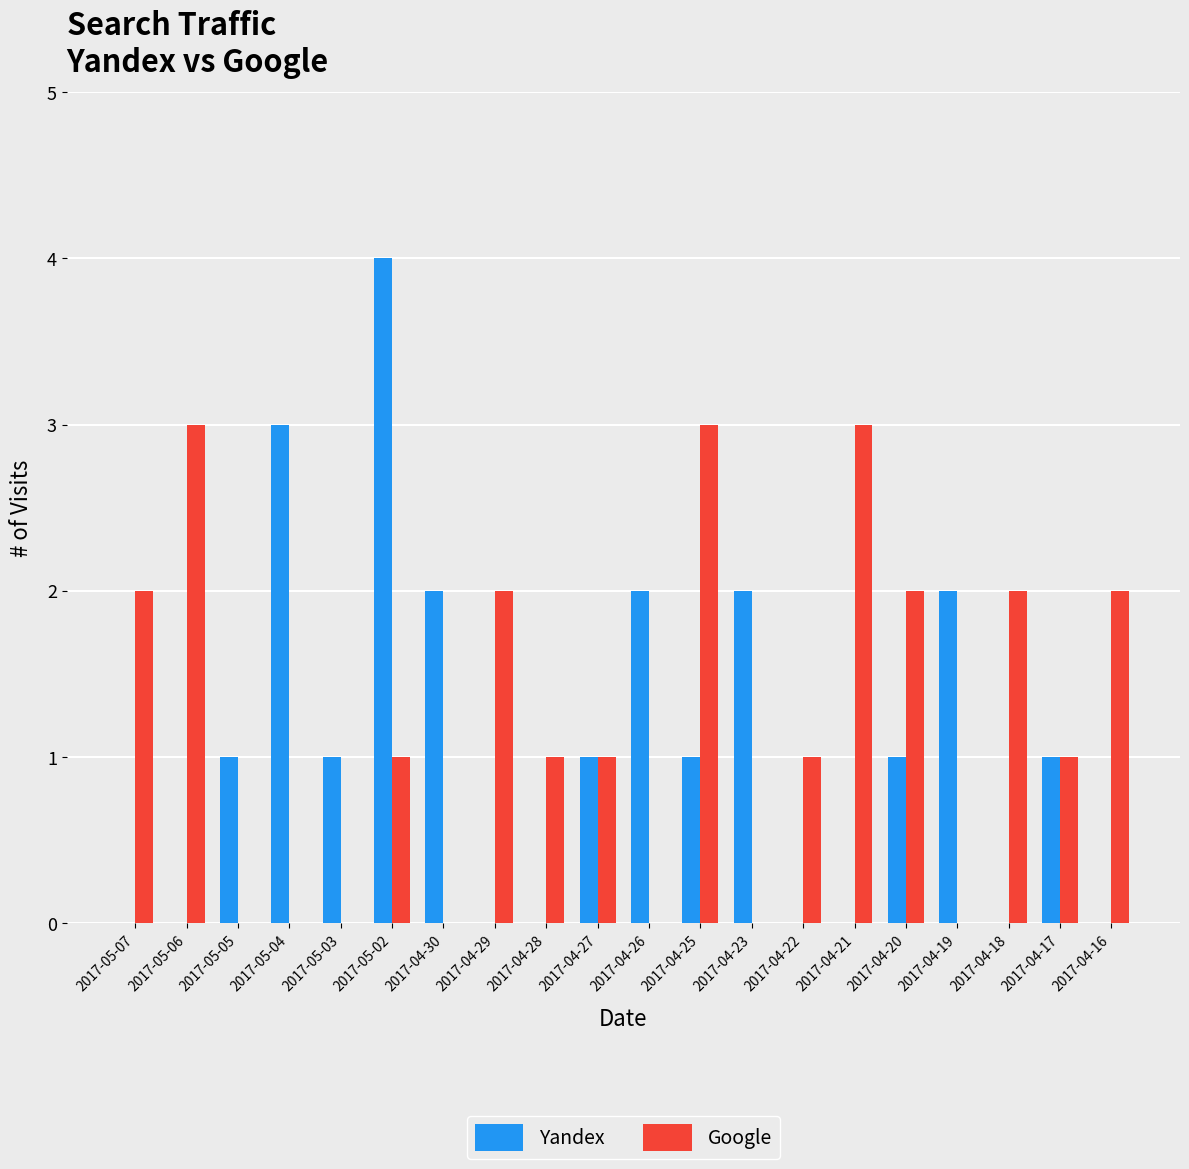

How many series are shown in this chart?

2